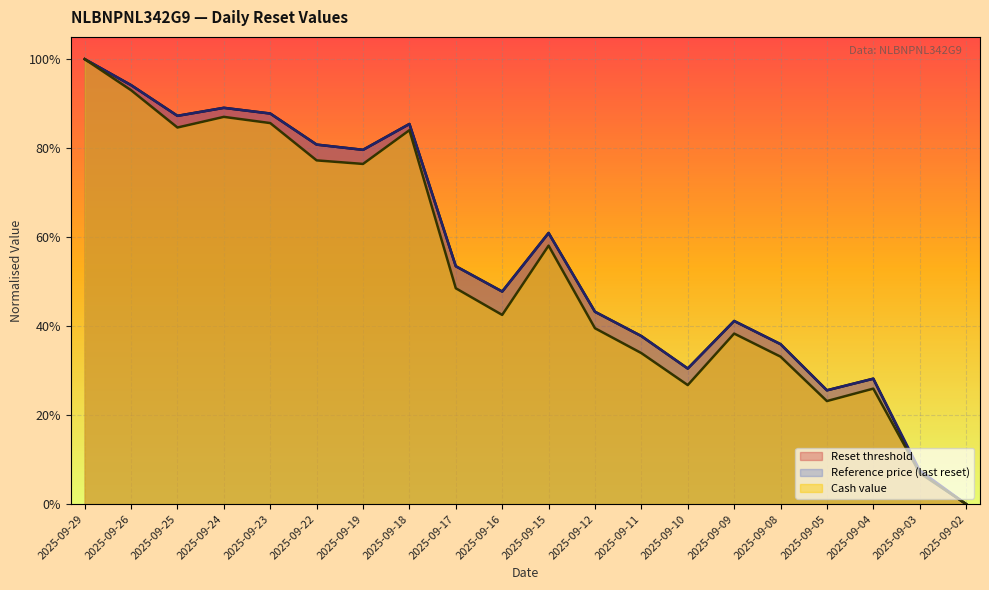

True or false: Cash value and Reset threshold cross at least once.

False